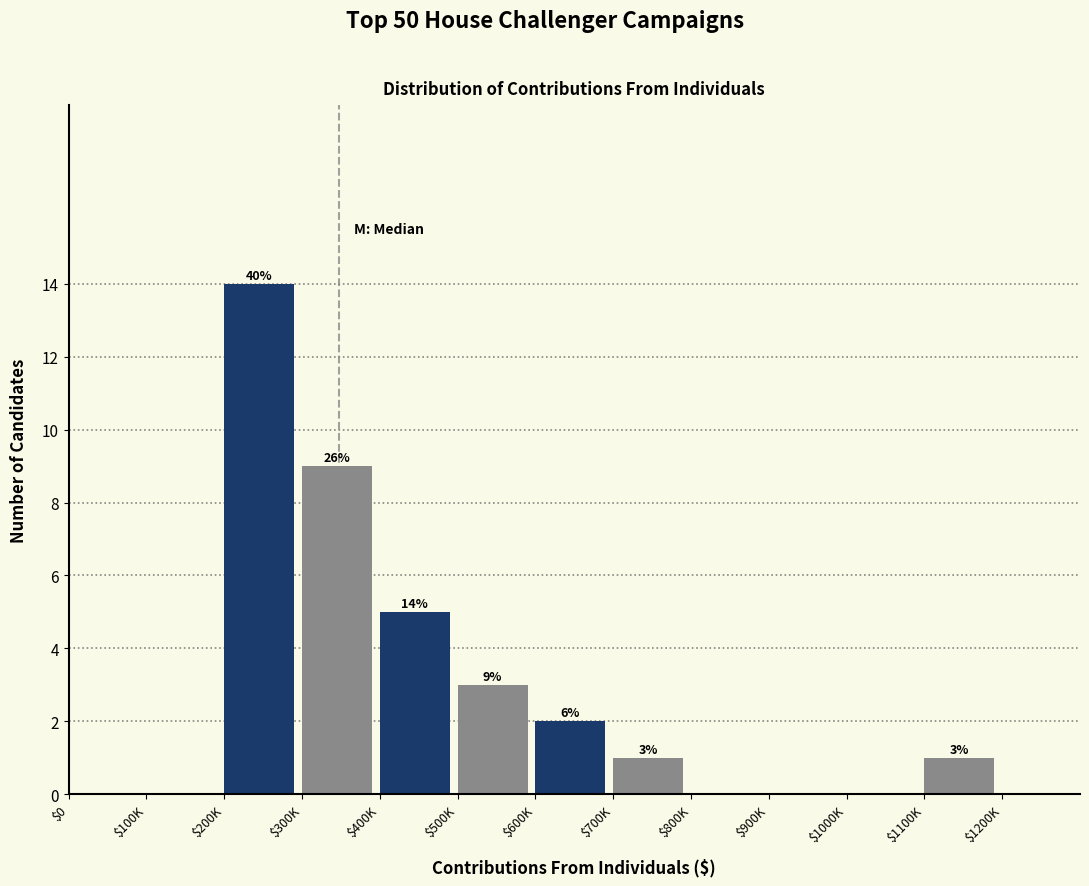

At which label does the data first exceed 1?

$200K